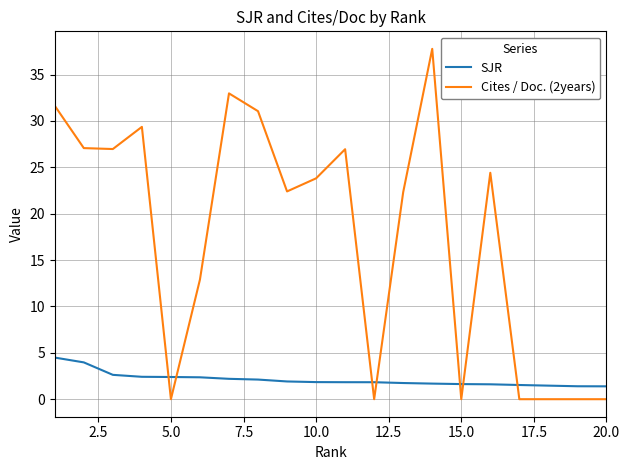

True or false: Cites / Doc. (2years) and SJR intersect in this chart.

True